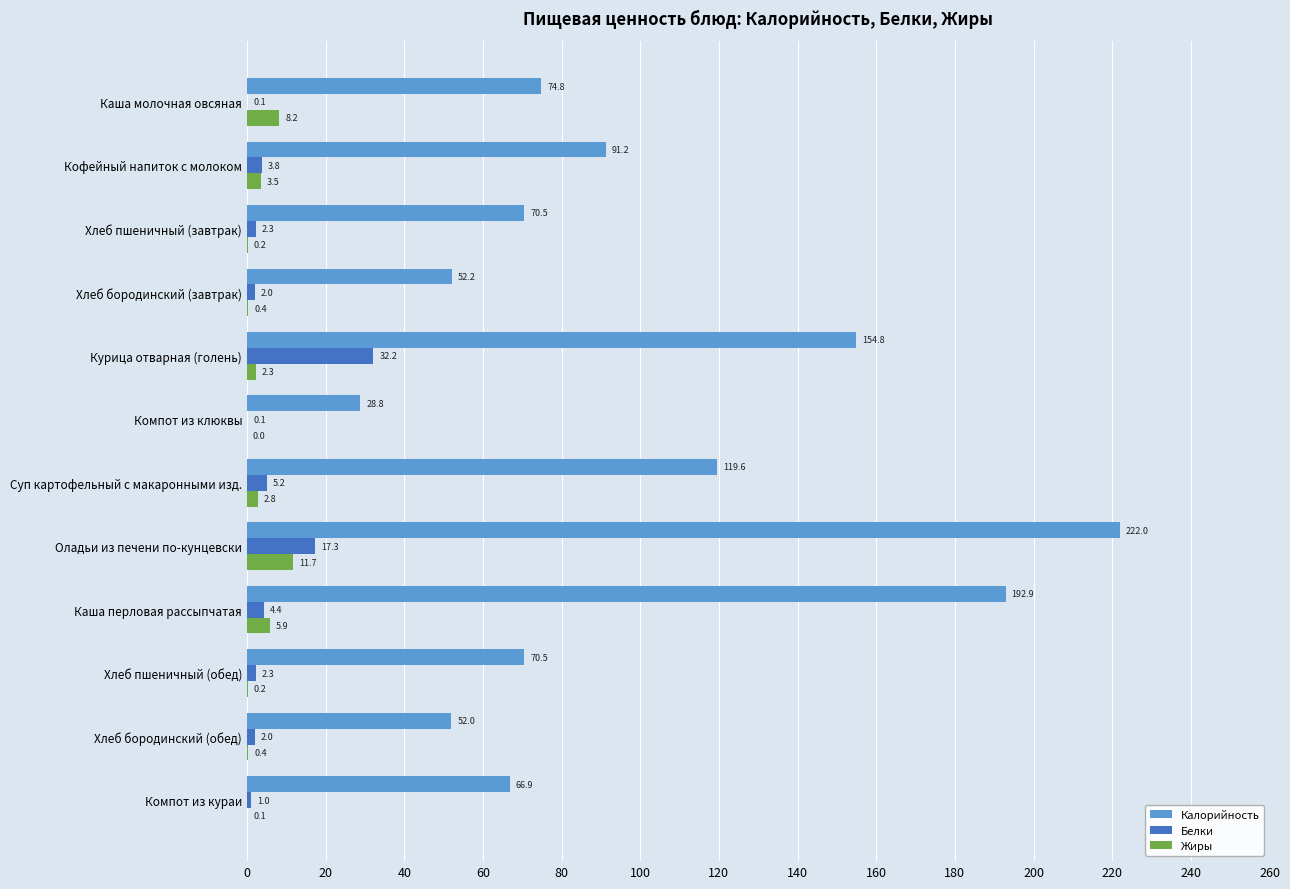

Is it true that Белки equals 2.3 at Хлеб пшеничный (обед)?

True